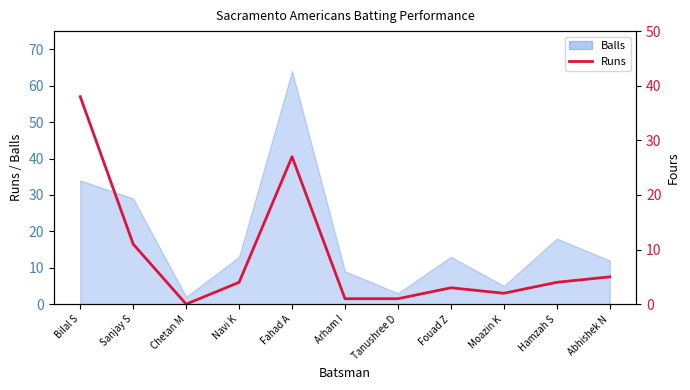

What is the change in value from Arham I to Abhishek N?

+4